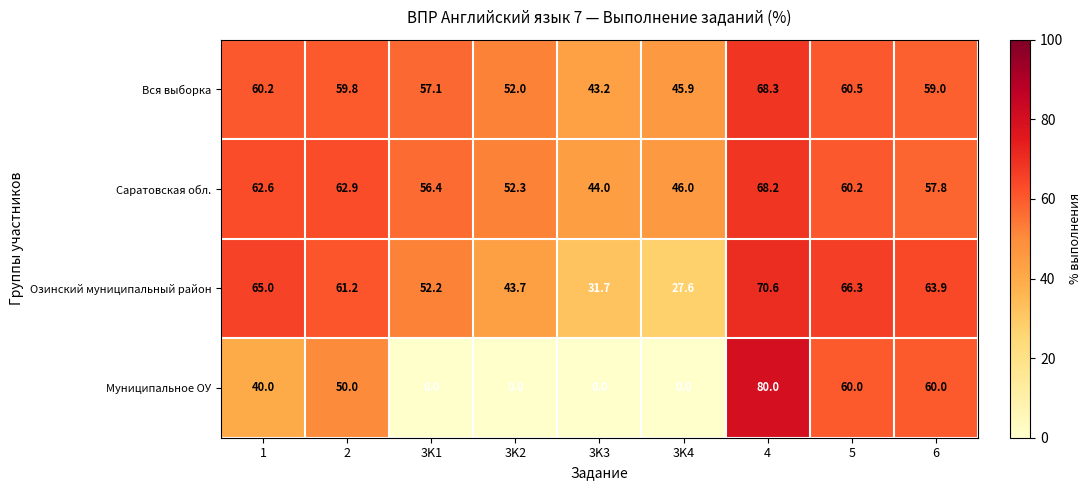

Rank the series by their maximum value, from lowest to highest.

Саратовская обл., Вся выборка, Озинский муниципальный район, Муниципальное ОУ